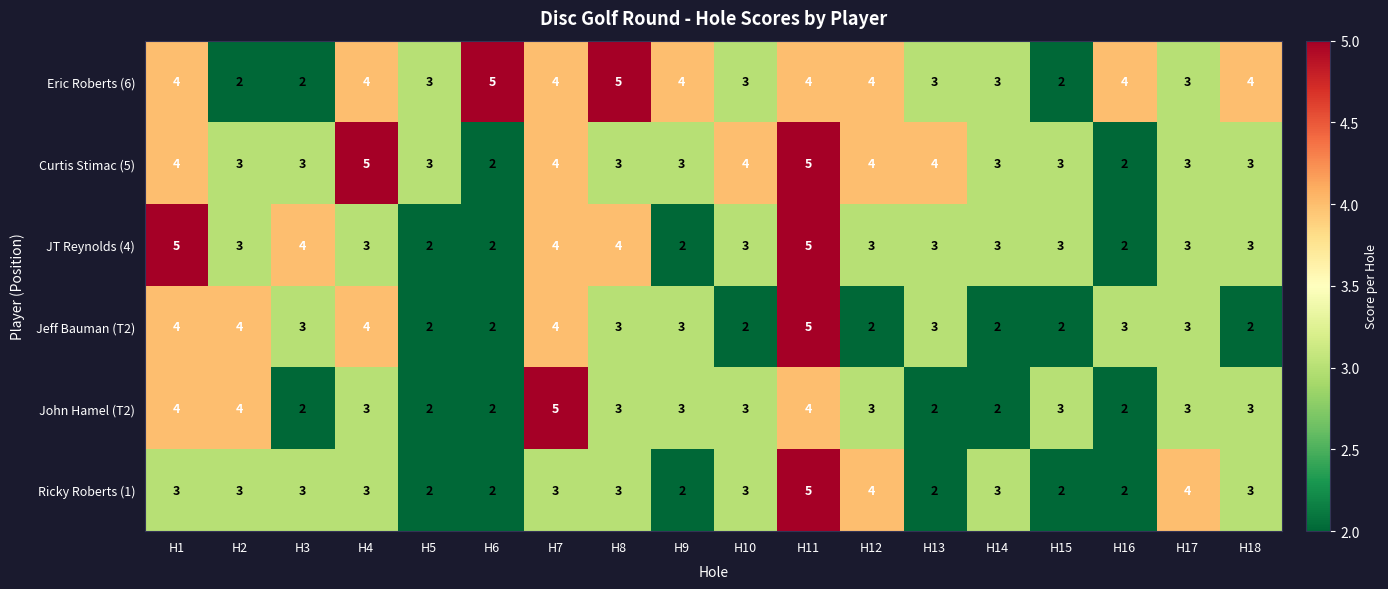

What is the maximum value for Jeff Bauman (T2)?

5